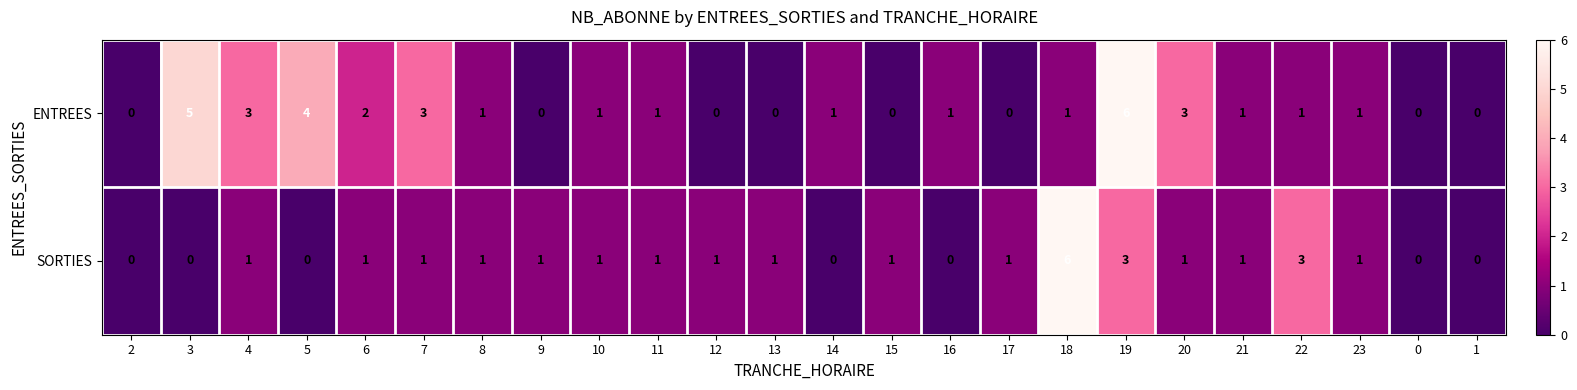

How many data points does each series have?

24